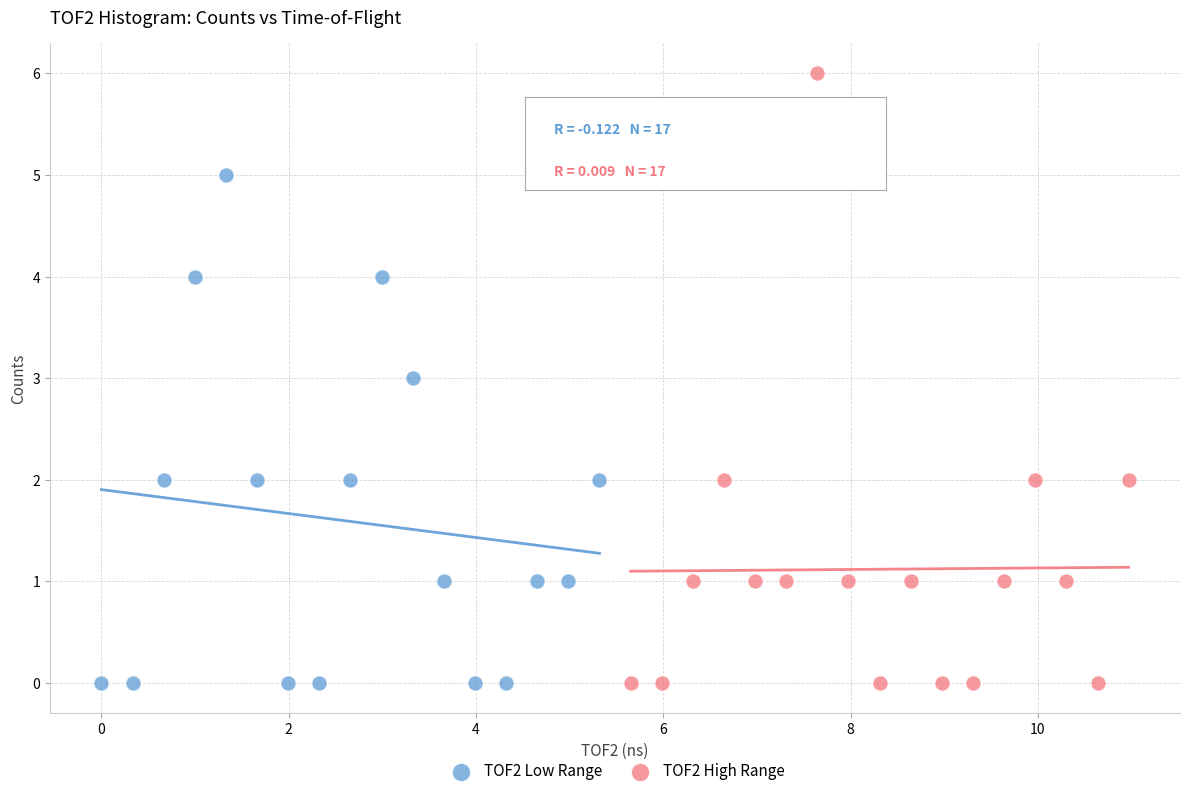

Which series has the widest spread of Y values?

TOF2 High Range